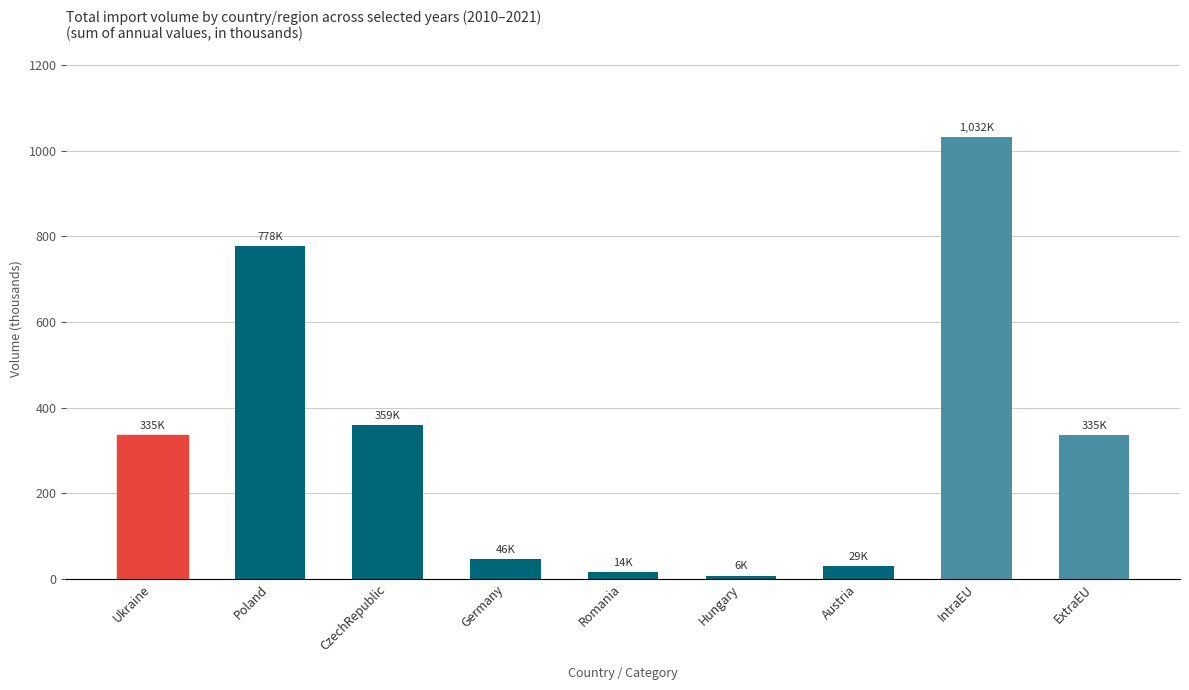

At which label does the data first exceed 335?

Ukraine